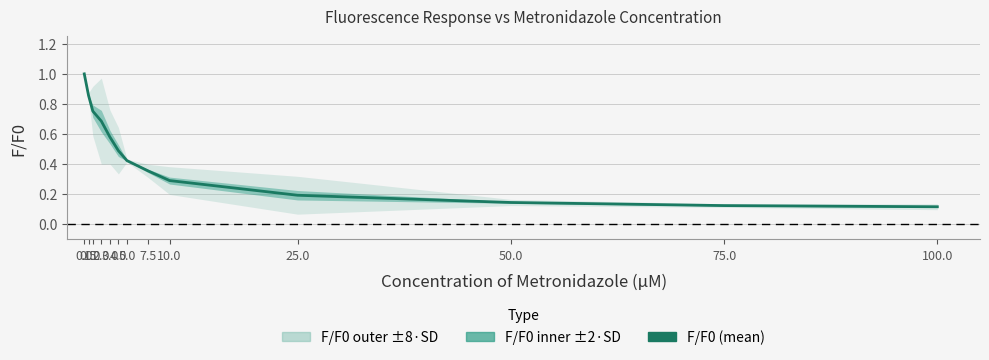

Reading left to right, list all the values displayed in this chart.

1.0	0.9	0.8	0.7	0.6	0.5	0.4	0.4	0.3	0.2	0.1	0.1	0.1